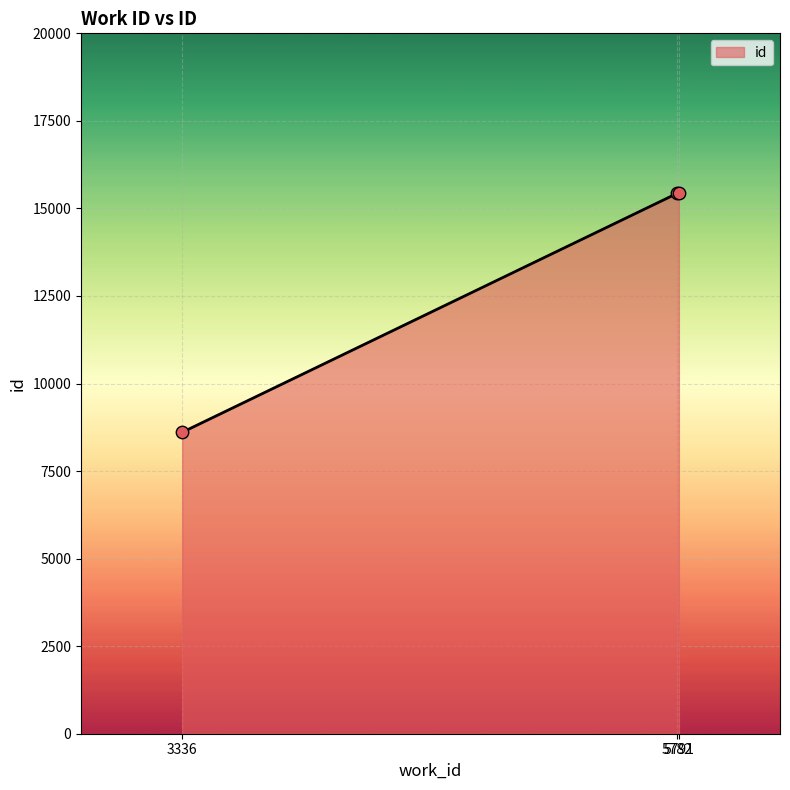

Between 5782 and 3336, which is larger?

5782